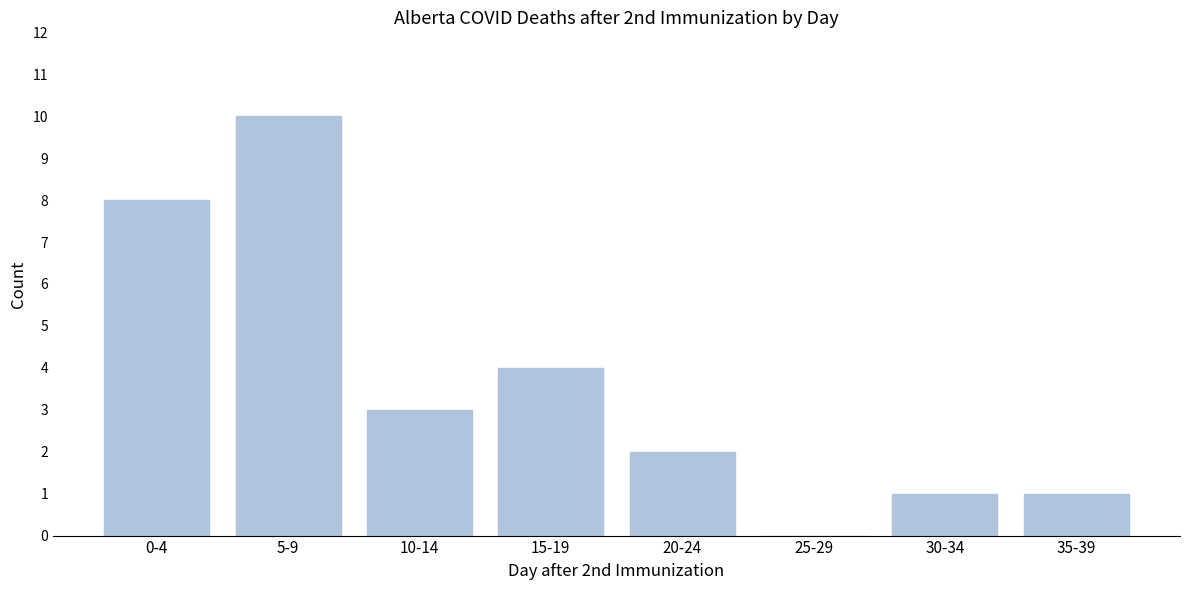

Reading left to right, extract all data points from this chart.

0-4=8	5-9=10	10-14=3	15-19=4	20-24=2	25-29=0	30-34=1	35-39=1